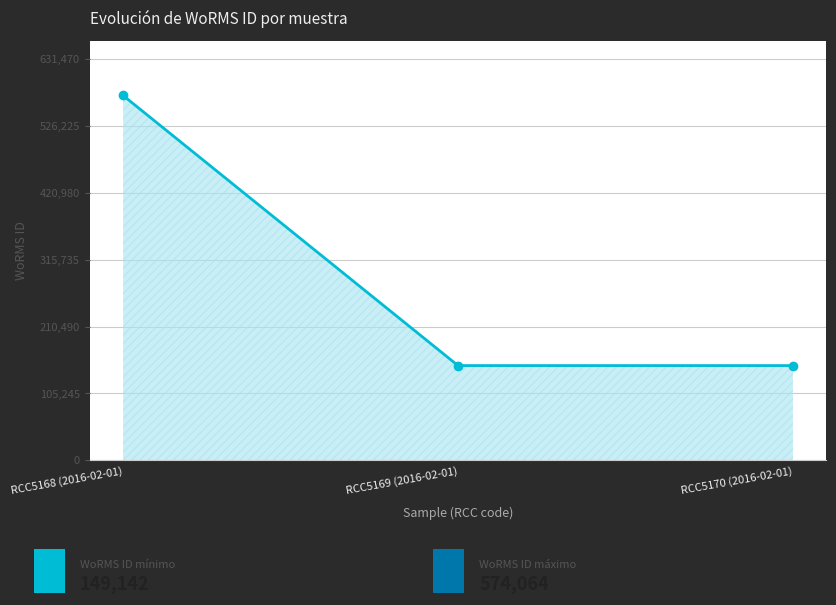

Approximately how many times larger is the value at RCC5168 (2016-02-01) compared to RCC5170 (2016-02-01)?

3.8